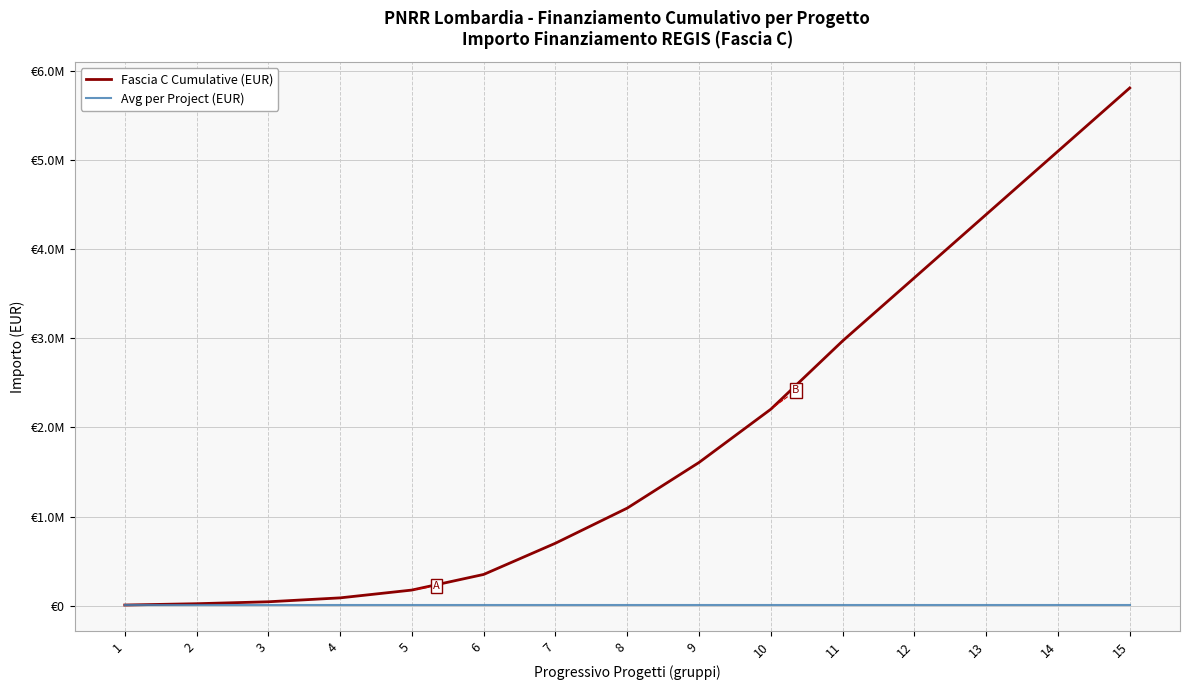

Is it true that Avg per Project (EUR) equals 12608 at 13?

False